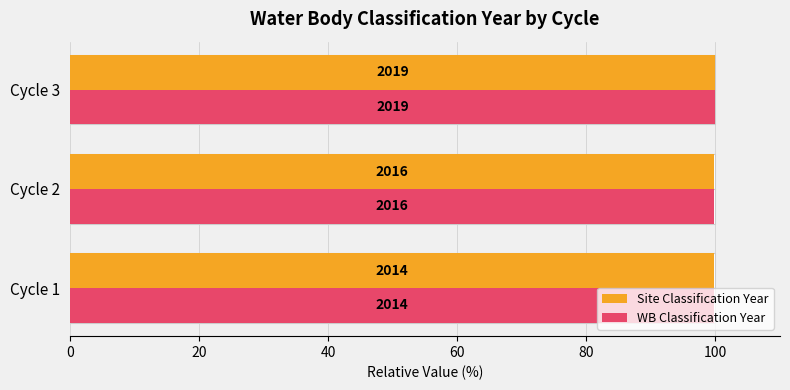

How many Site Classification Year values are between 99 and 100?

3